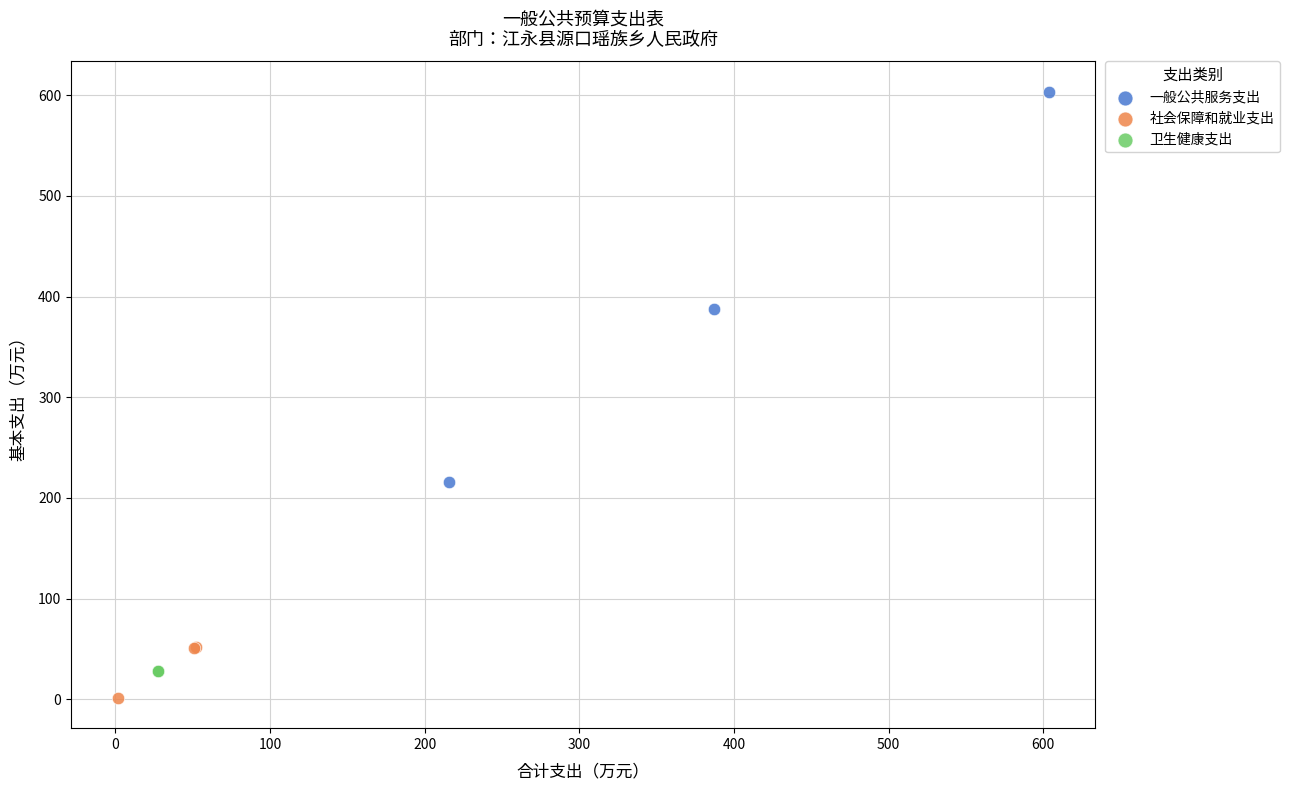

Which series contains the highest Y value?

一般公共服务支出